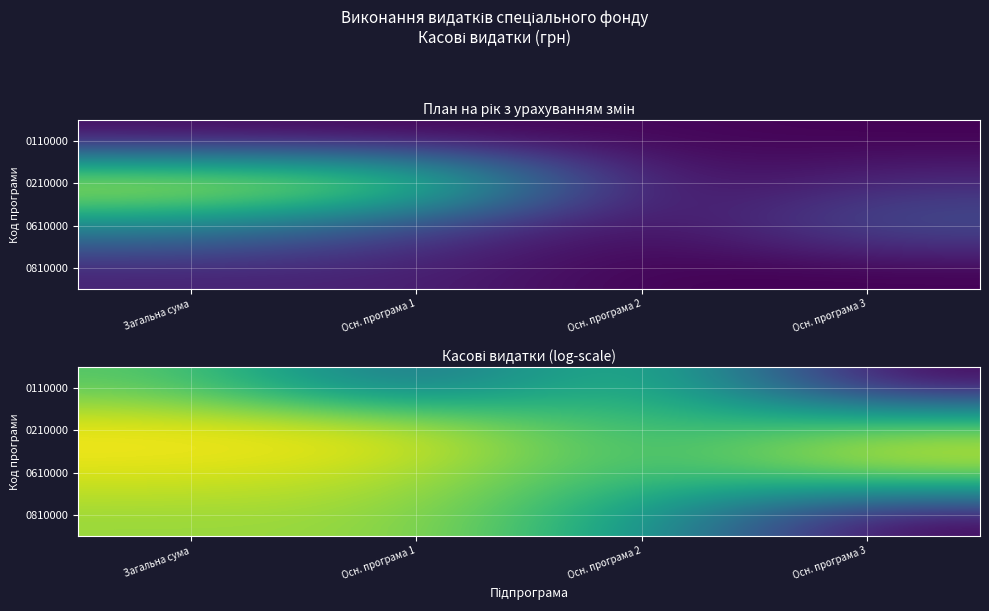

At which category is the sum across all series the highest?

Загальна сума